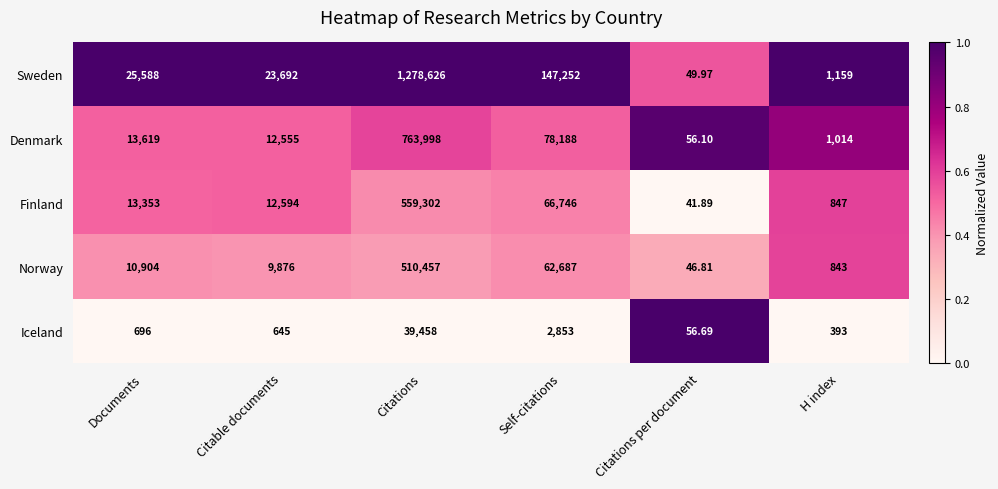

Which series changed the most between Documents and Citations?

Sweden